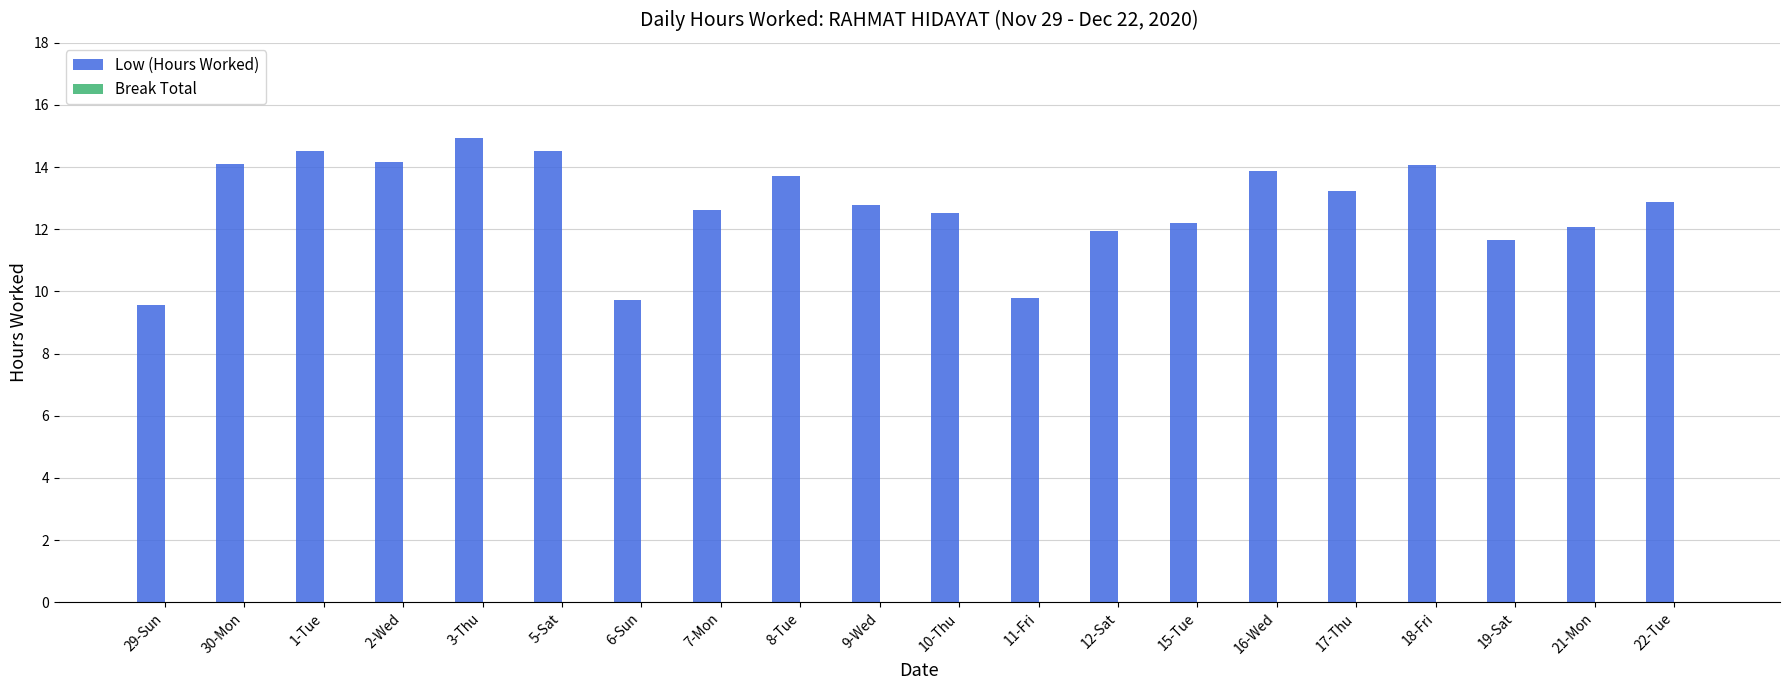

What is the smallest value displayed?

9.6